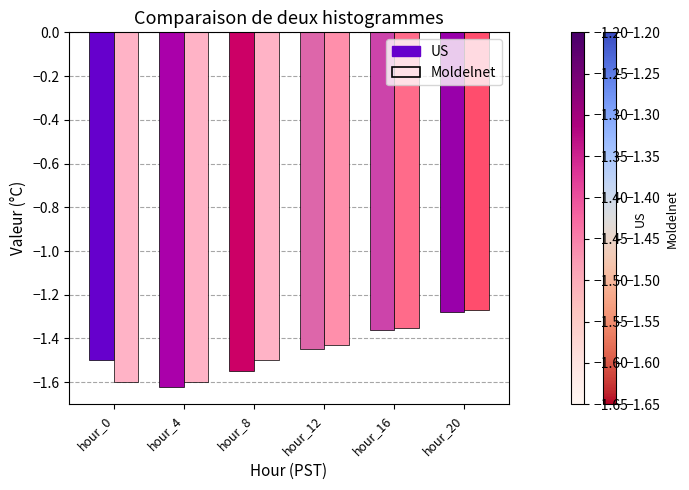

The Moldelnet series shows -2.8 at hour_0. True or false?

False